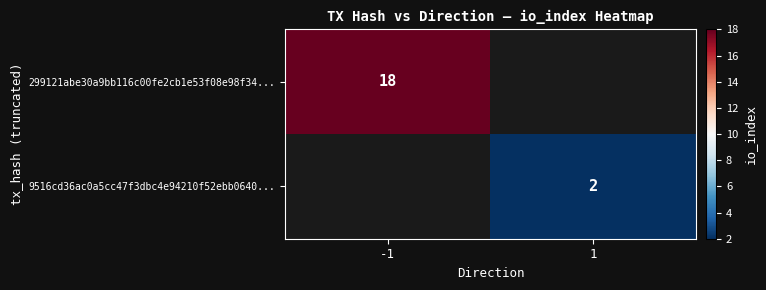

Is the value of 299121abe30a9bb116c00fe2cb1e53f08e98f34... at -1 greater than the value of 9516cd36ac0a5cc47f3dbc4e94210f52ebb0640... at 1?

Yes